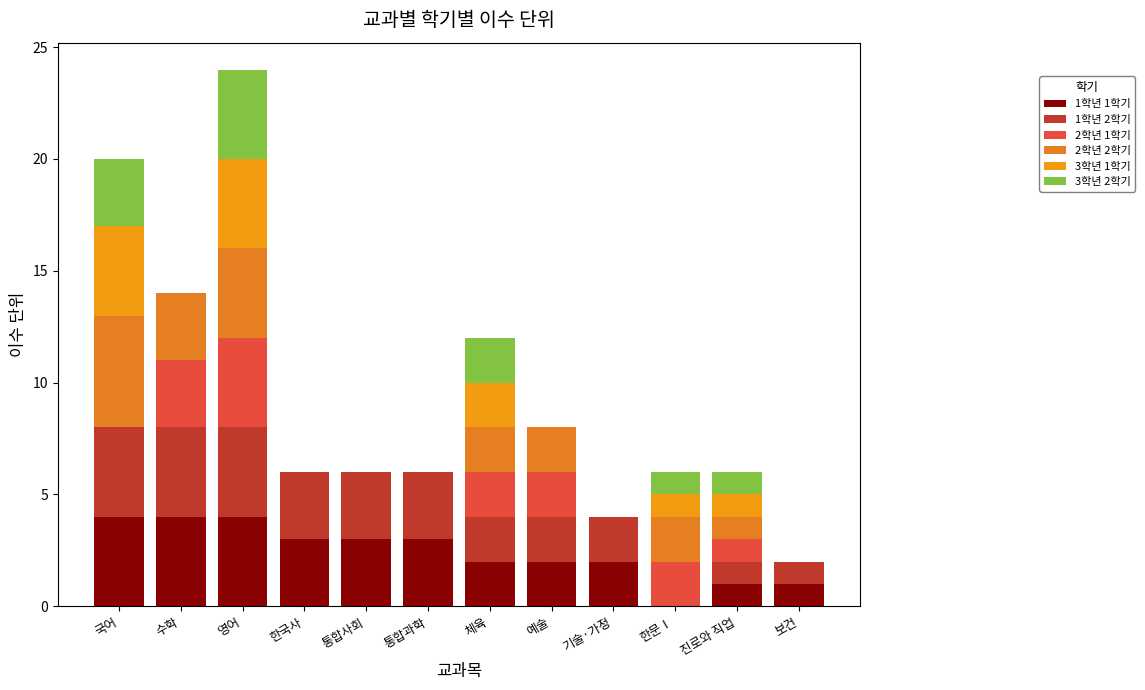

Are the bars horizontal?

No